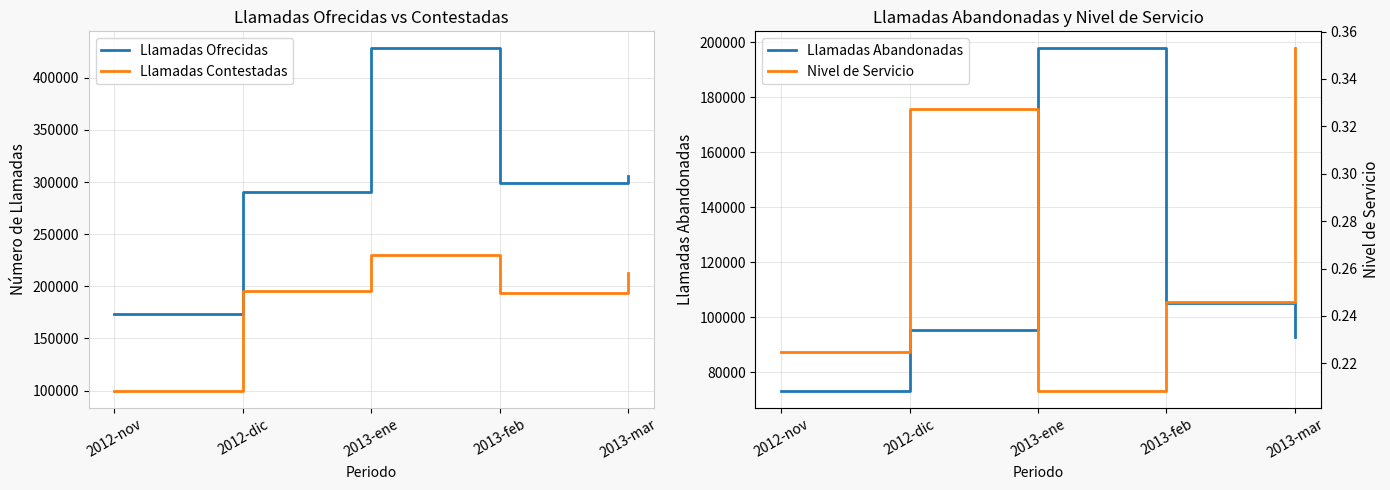

At which category does Nivel de Servicio reach its first local valley?

2013-ene